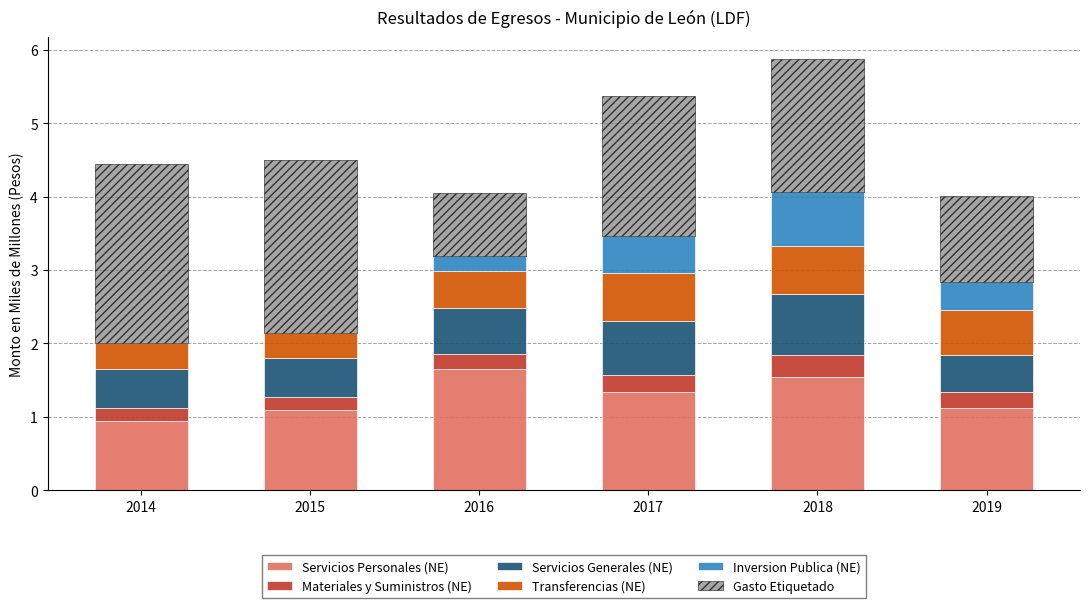

Are the bars horizontal?

No